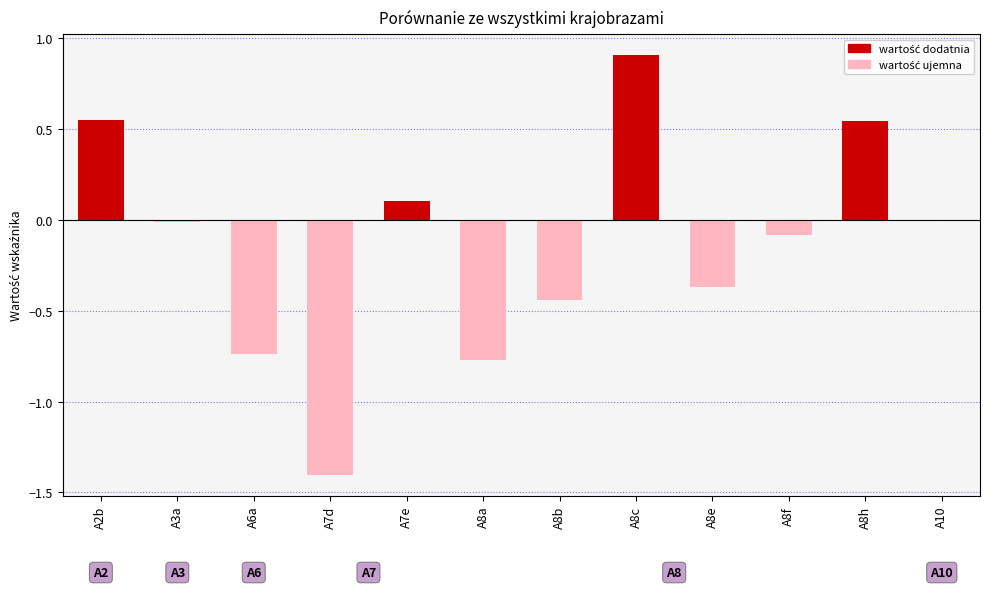

What is the sum of all values?

-1.7